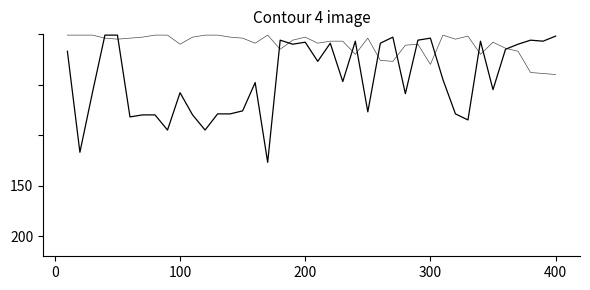

Does the chart display data point markers on the line(s)?

No